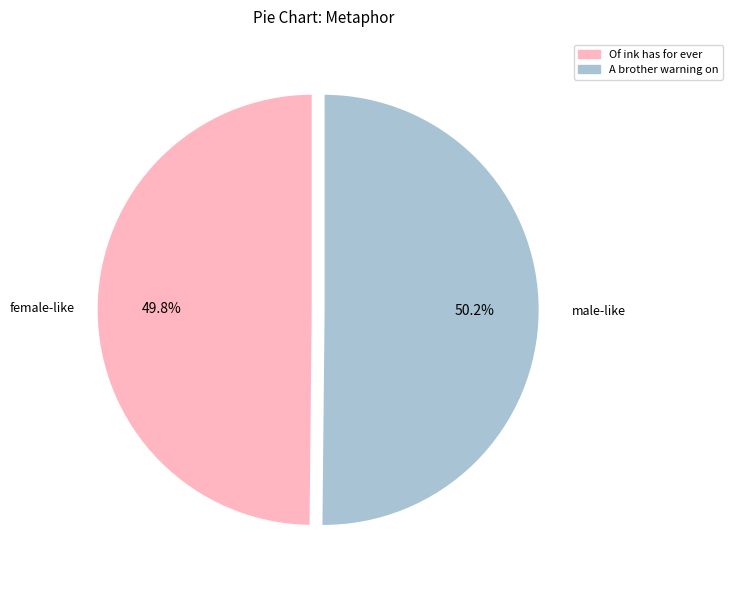

Does any single category account for the majority?

Yes